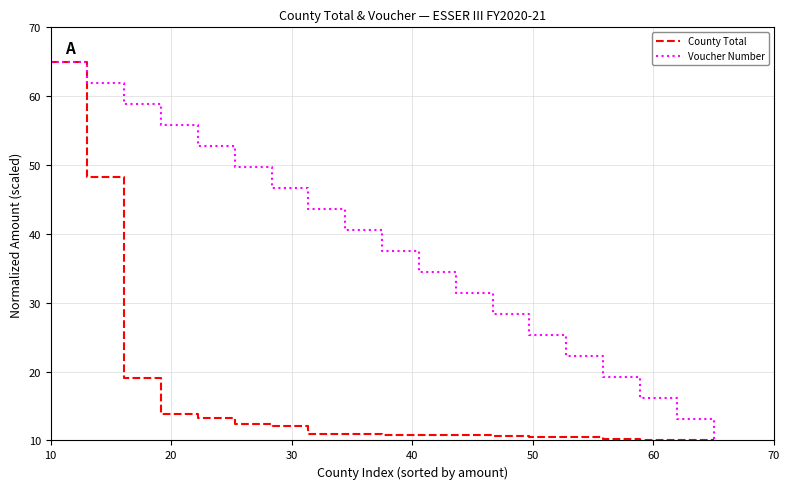

What is the maximum value shown in the chart?

65.0